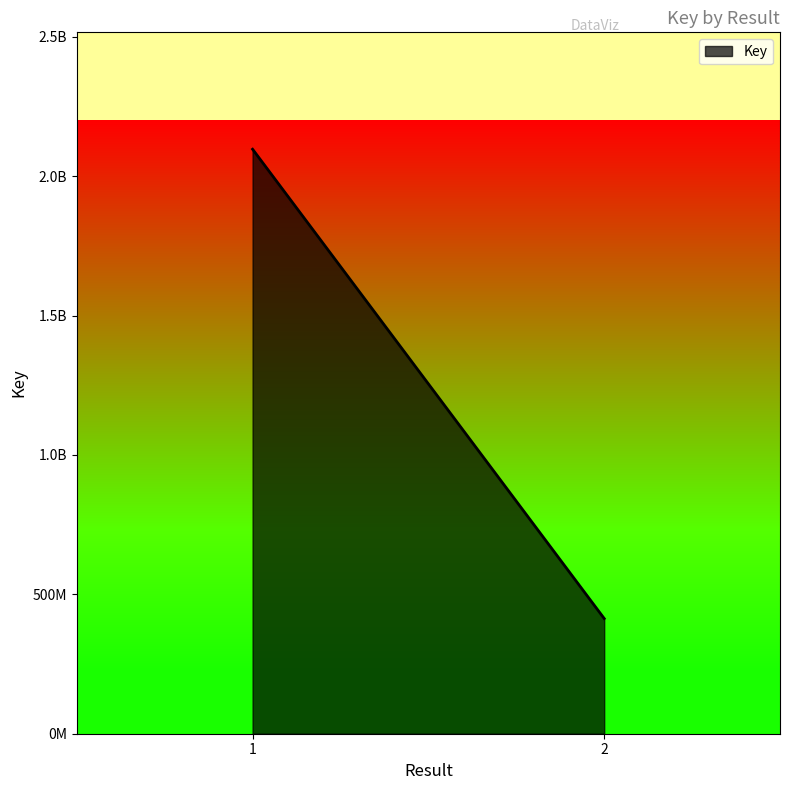

At which label is the value closest to 1255086360?

2